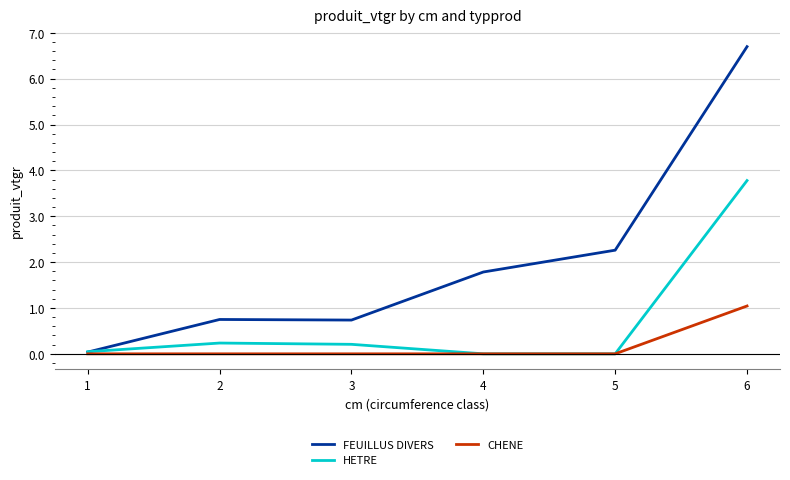

What is the sum of all CHENE values?

1.0